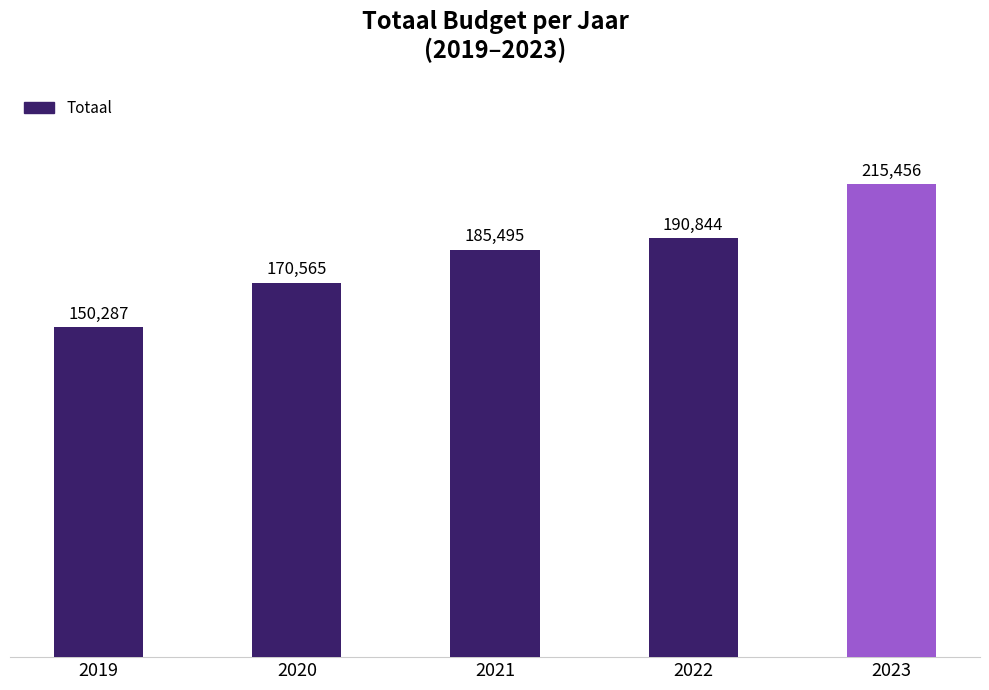

What is the smallest value displayed?

150287